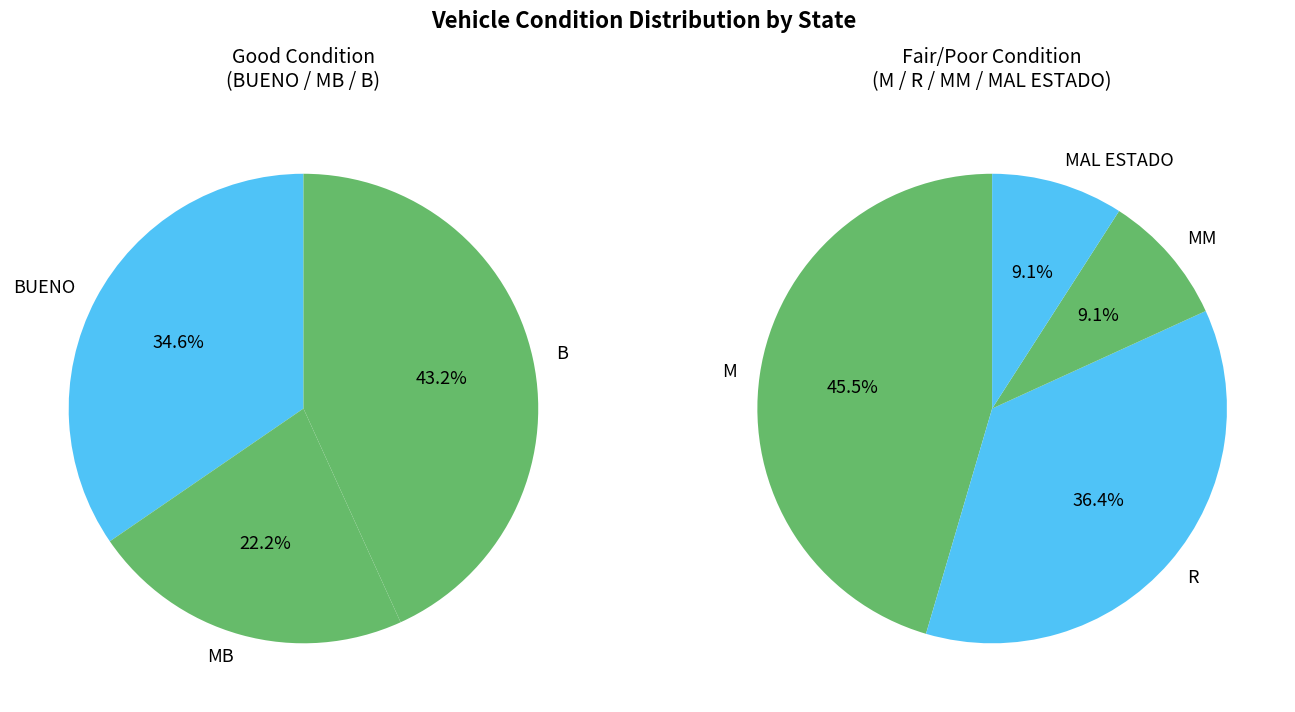

Rank the categories by value from highest to lowest.

B, BUENO, MB, M, R, MM, MAL ESTADO